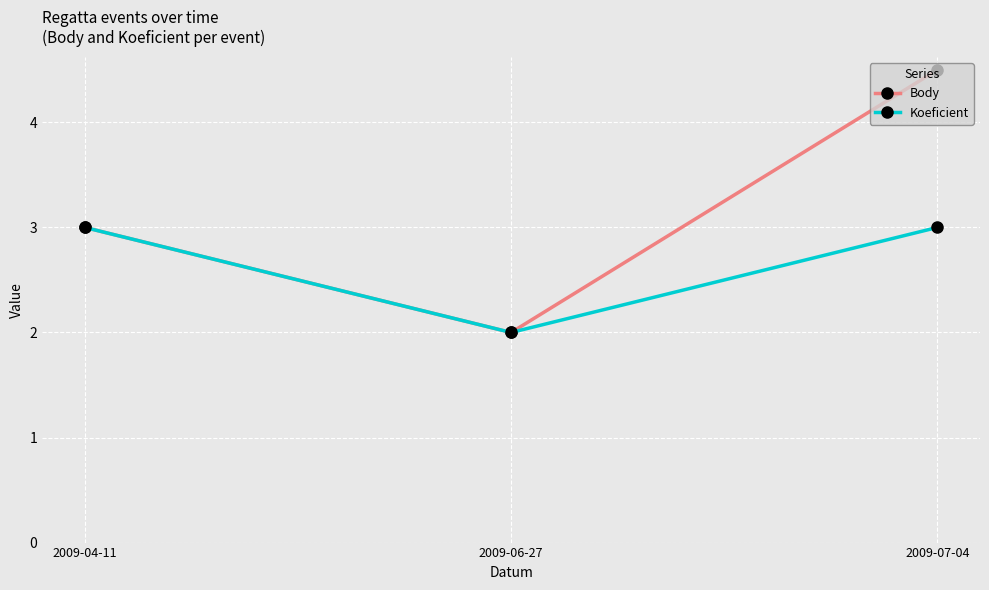

Which series has the largest total across all categories?

Body